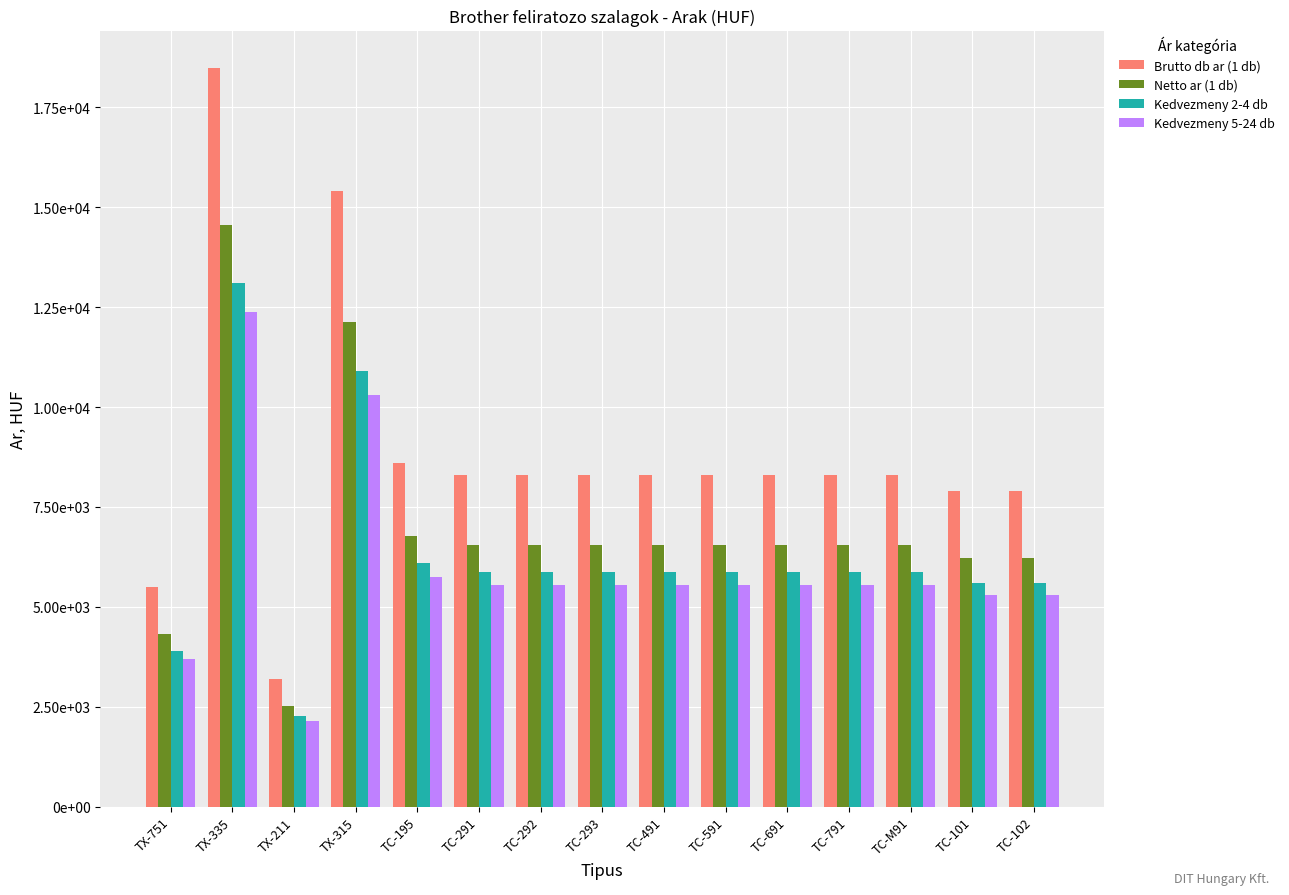

What is the approximate value of Brutto db ar (1 db) at TC-691?

8300.0